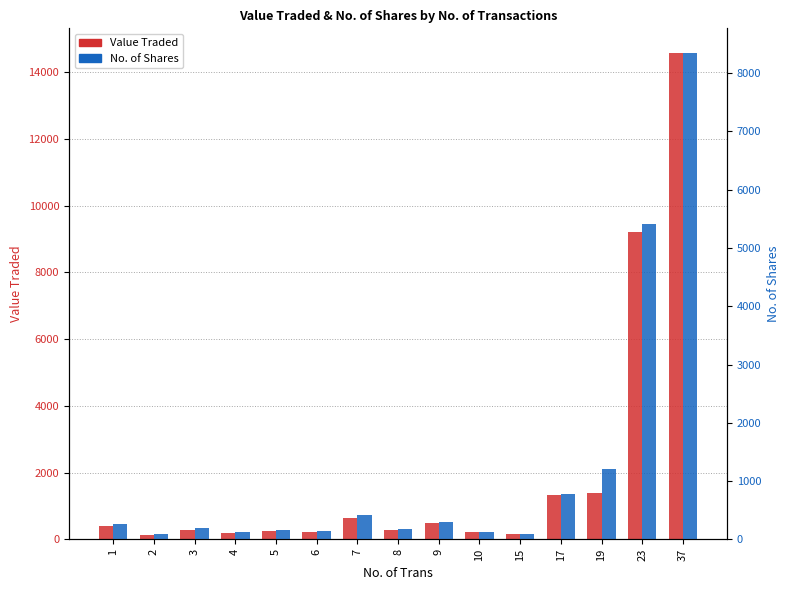

What is the value of the Value Traded bar at the 7th from the left?

640